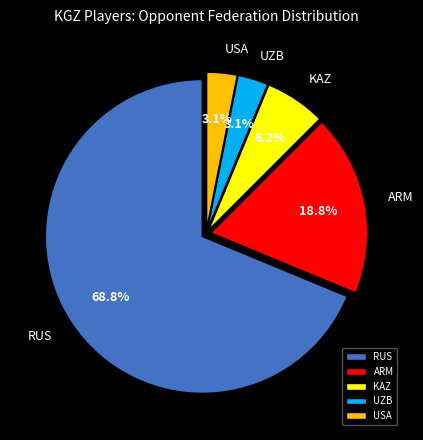

Which has a higher value, UZB or ARM?

ARM